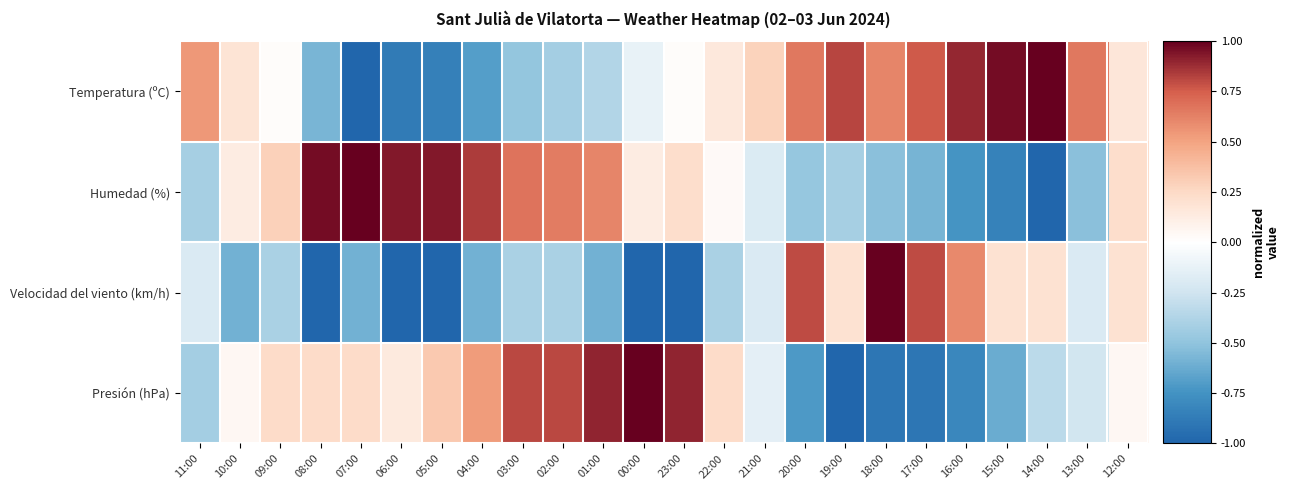

Which series has the largest total across all categories?

Temperatura (ºC)